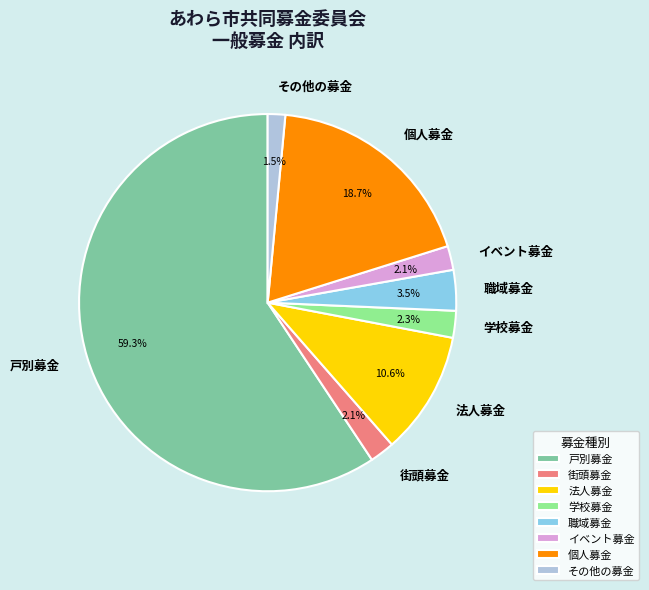

Which has a higher value, 個人募金 or 街頭募金?

個人募金